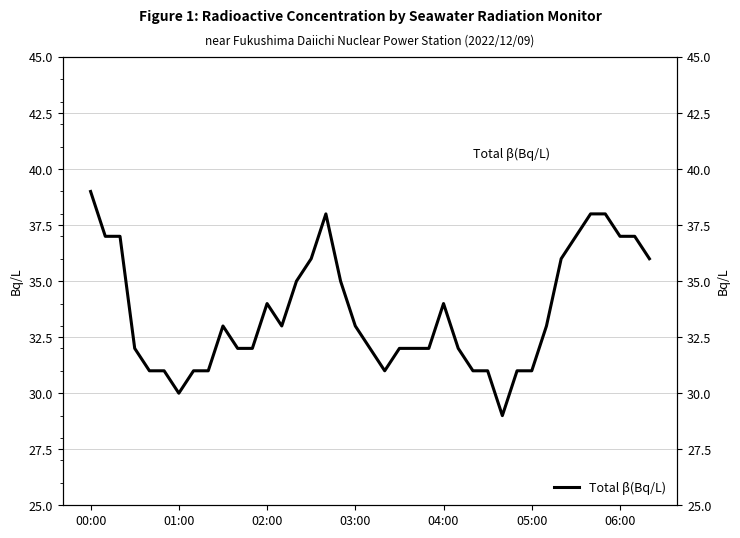

How many interior local valleys (lower than both neighbors) does the data have?

4